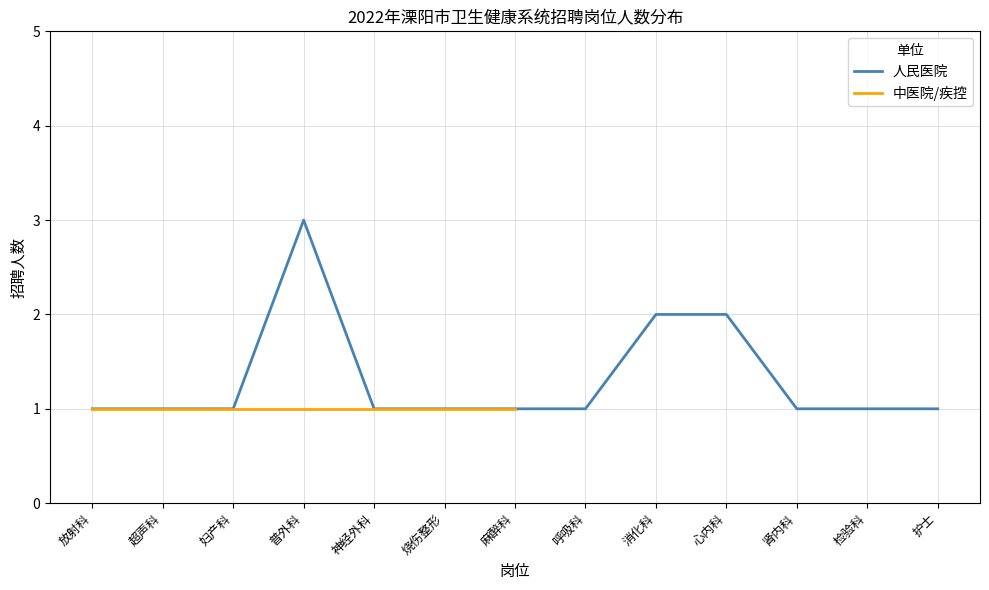

What is the minimum value shown in the chart?

1